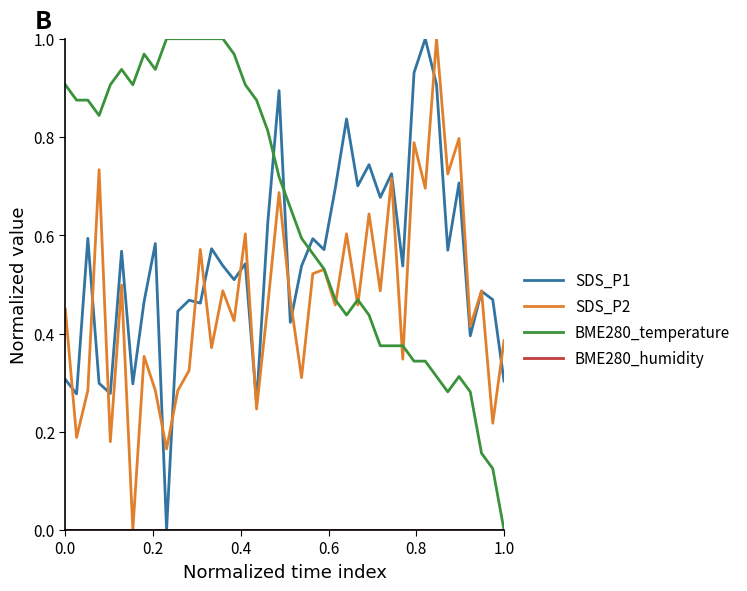

Which series has the largest total across all categories?

BME280_temperature